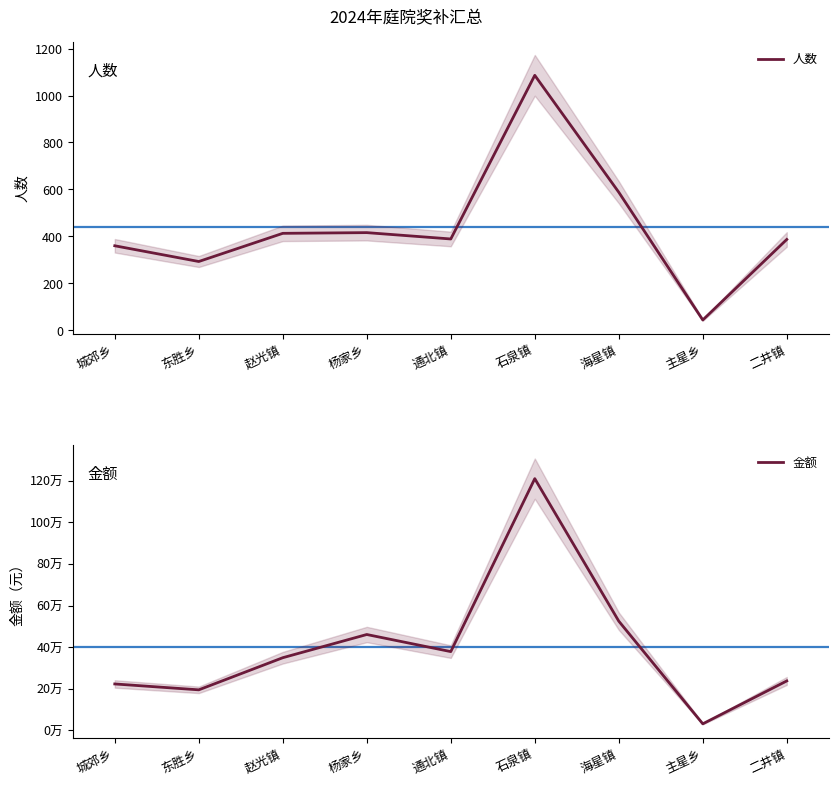

What are all the series names shown in the legend?

人数, 金额